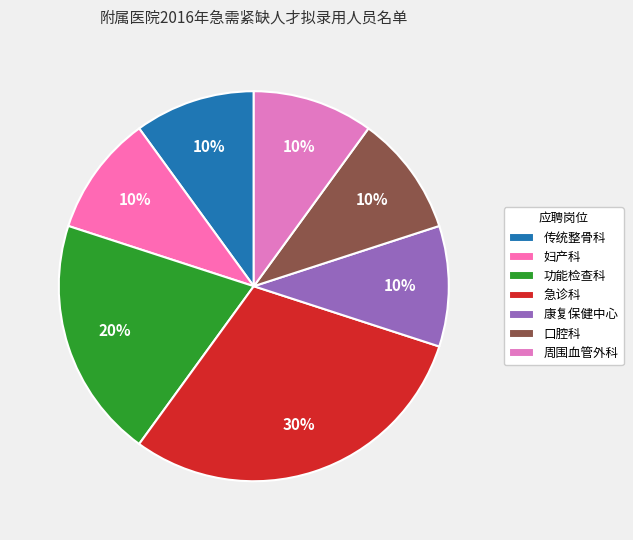

Does any single category account for the majority?

No